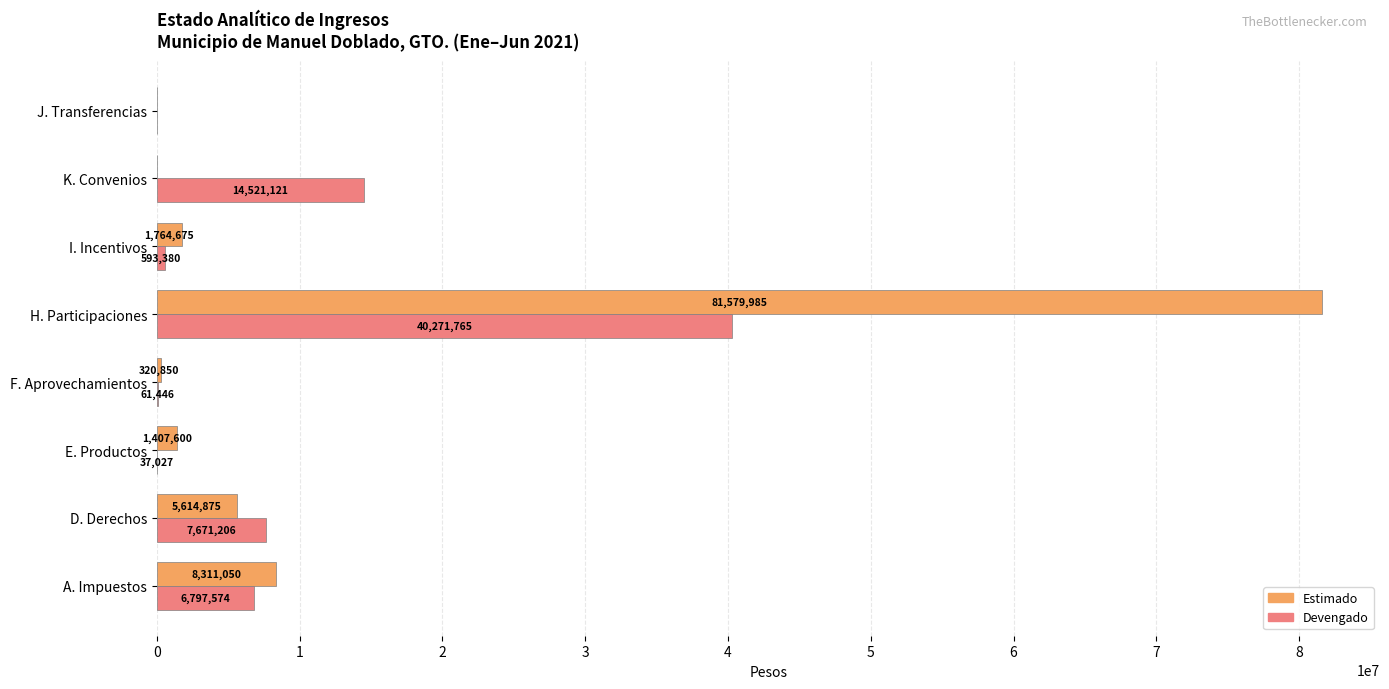

Read the Devengado value at K. Convenios.

14521121.2